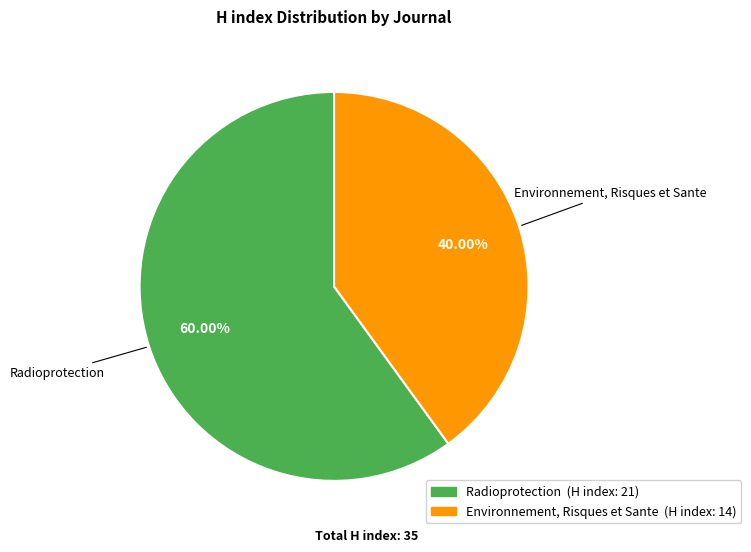

To the nearest percent, what portion does Environnement, Risques et Sante represent?

40%